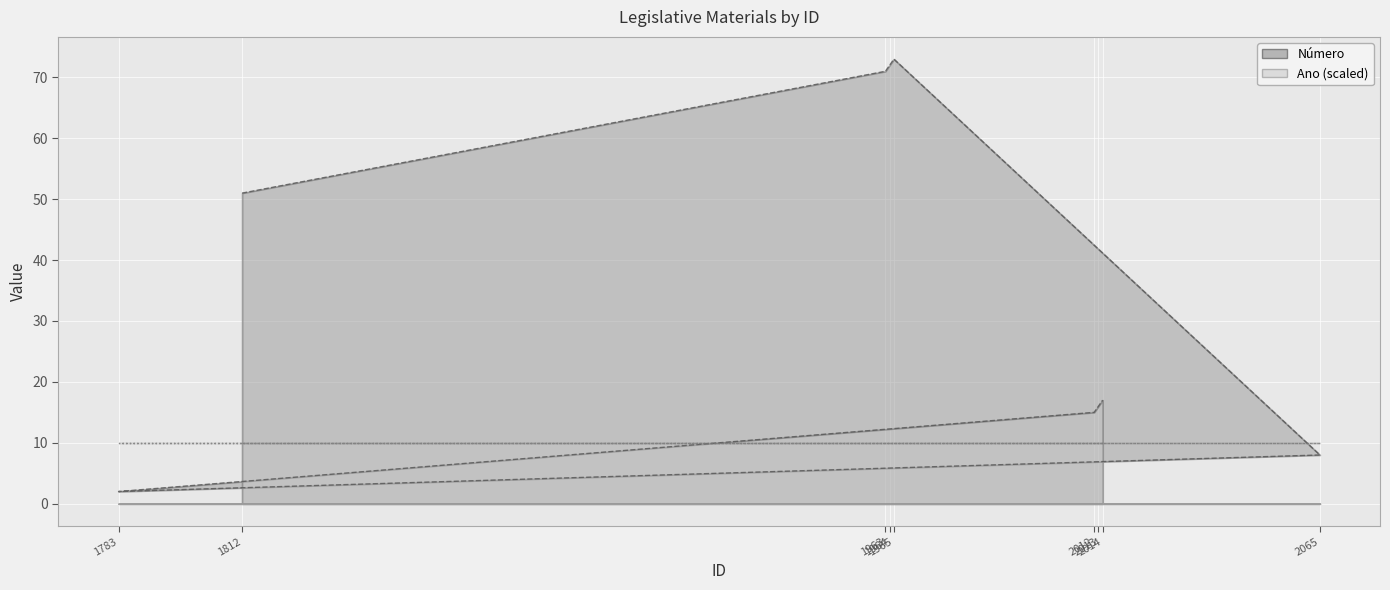

Reading left to right, transcribe all the data shown in this chart.

51	71	72	73	8	2	15	16	17